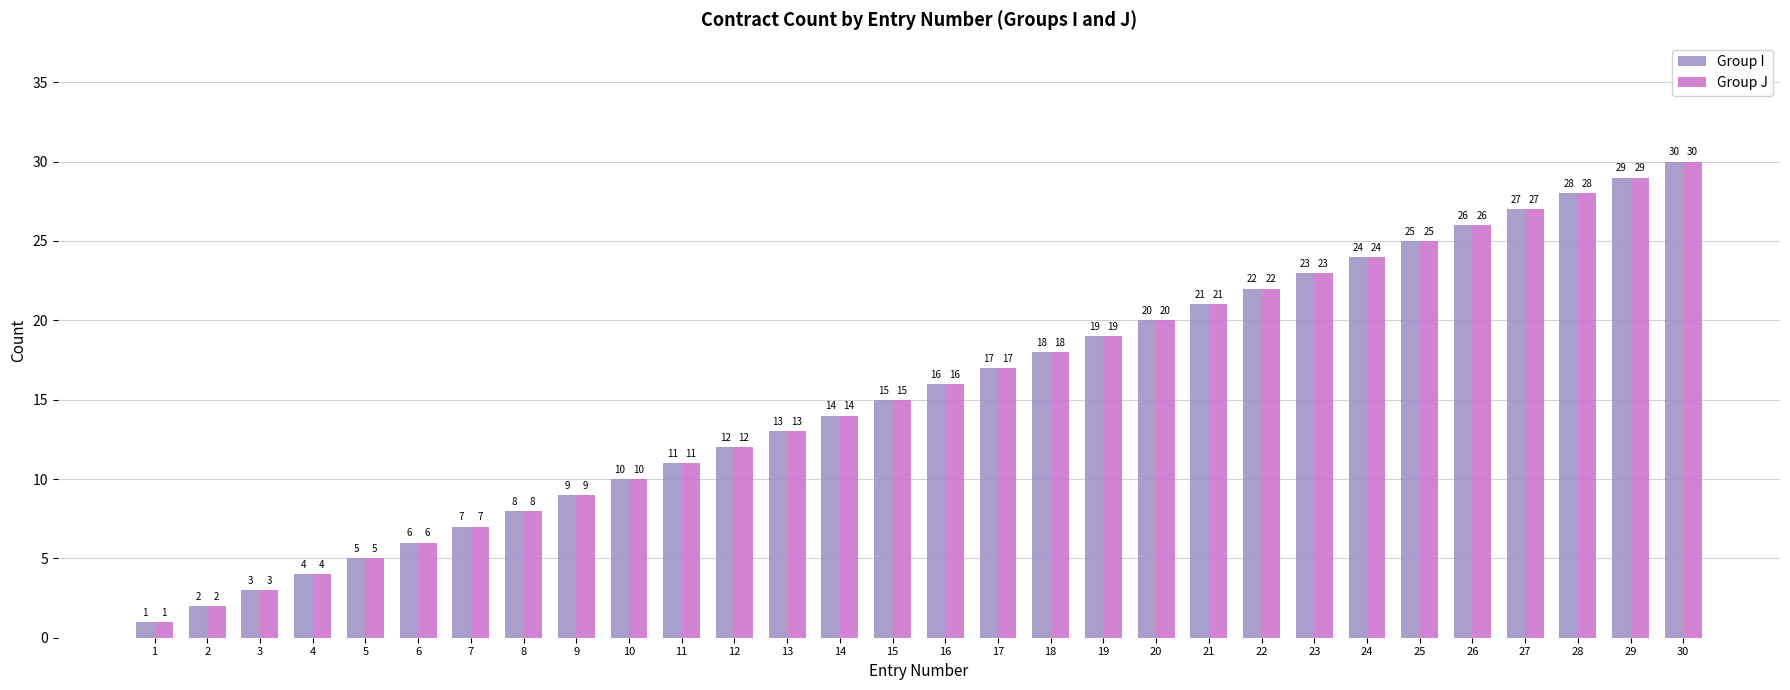

Reading right to left, what are all the values shown in this chart?

Group I: 30	29	28	27	26	25	24	23	22	21	20	19	18	17	16	15	14	13	12	11	10	9	8	7	6	5	4	3	2	1
Group J: 30	29	28	27	26	25	24	23	22	21	20	19	18	17	16	15	14	13	12	11	10	9	8	7	6	5	4	3	2	1